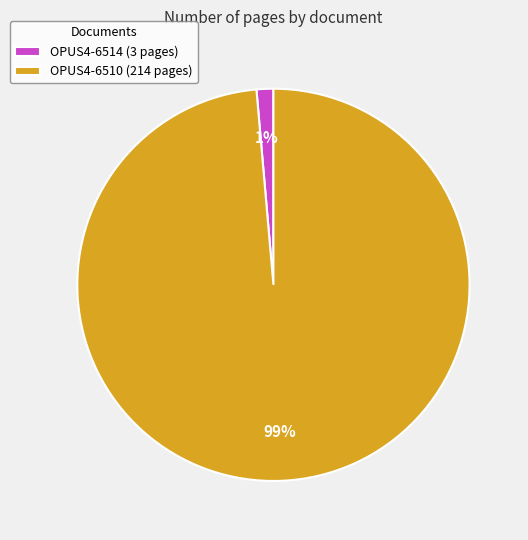

What percentage is the OPUS4-6510 slice, to the nearest percent?

99%